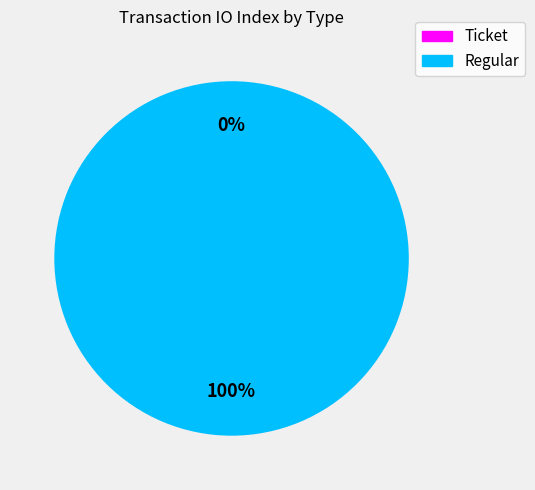

Does Regular account for over 50% of the chart?

Yes